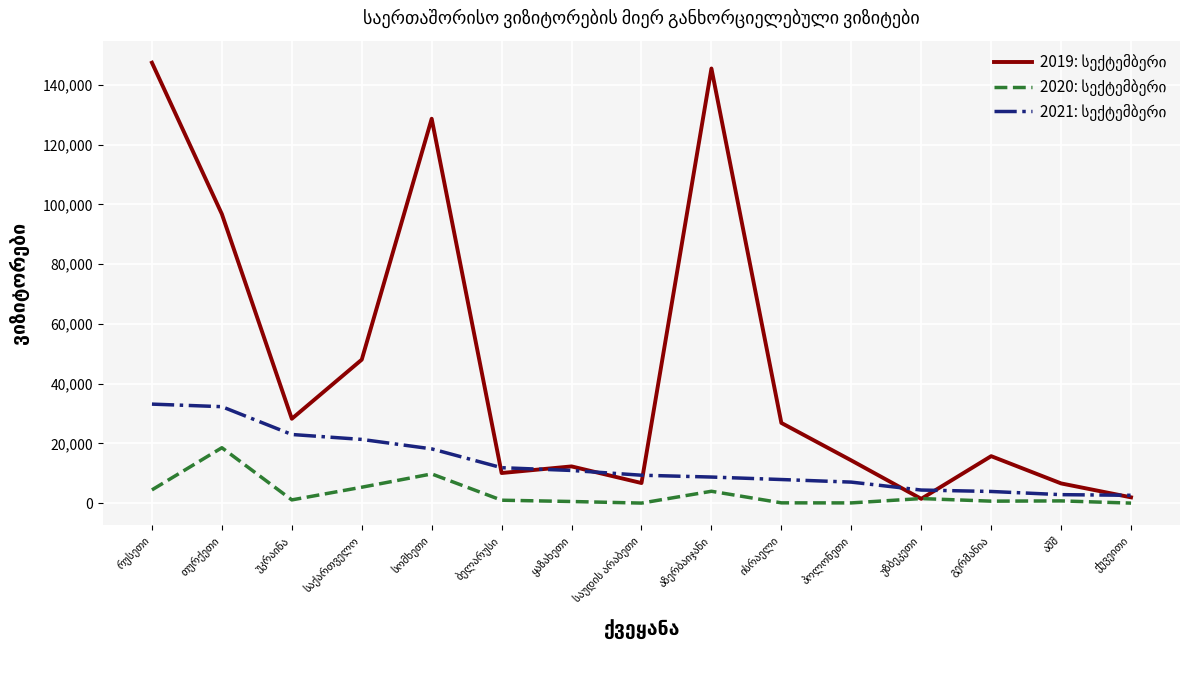

What is the maximum value shown in the chart?

147425